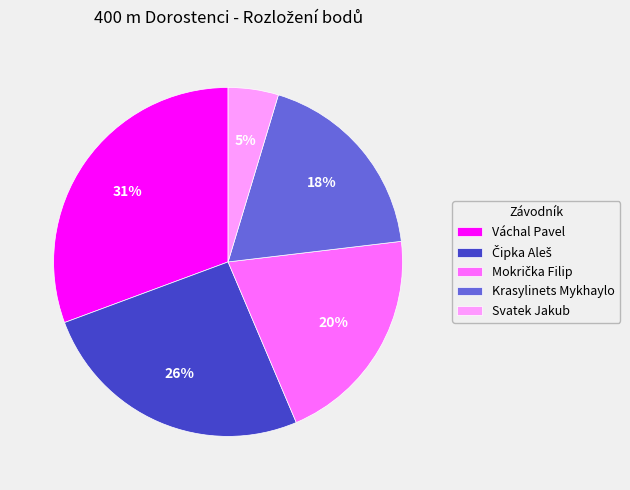

To the nearest percent, what portion does Krasylinets Mykhaylo represent?

18%